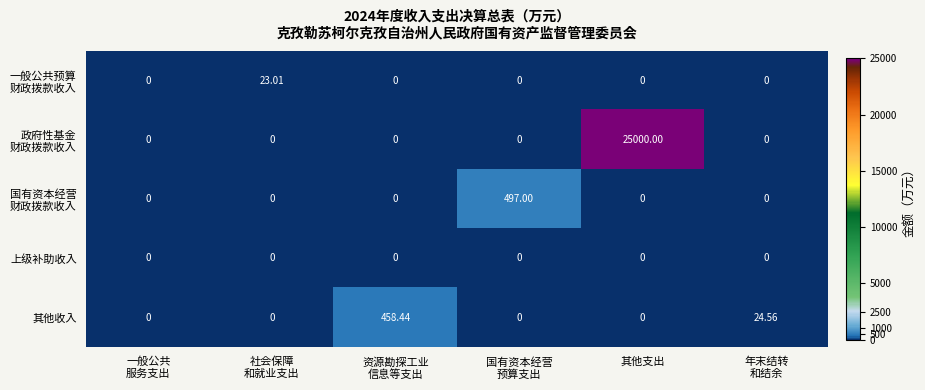

Which category has the highest value across all series?

其他支出